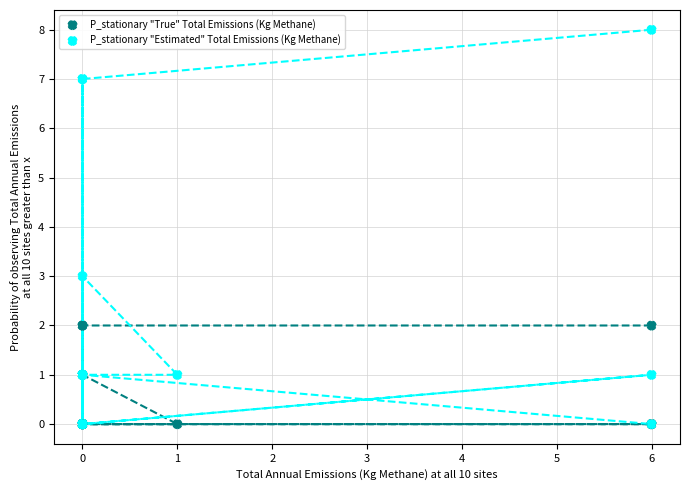

Across all series, what Y value is closest to 4?

3